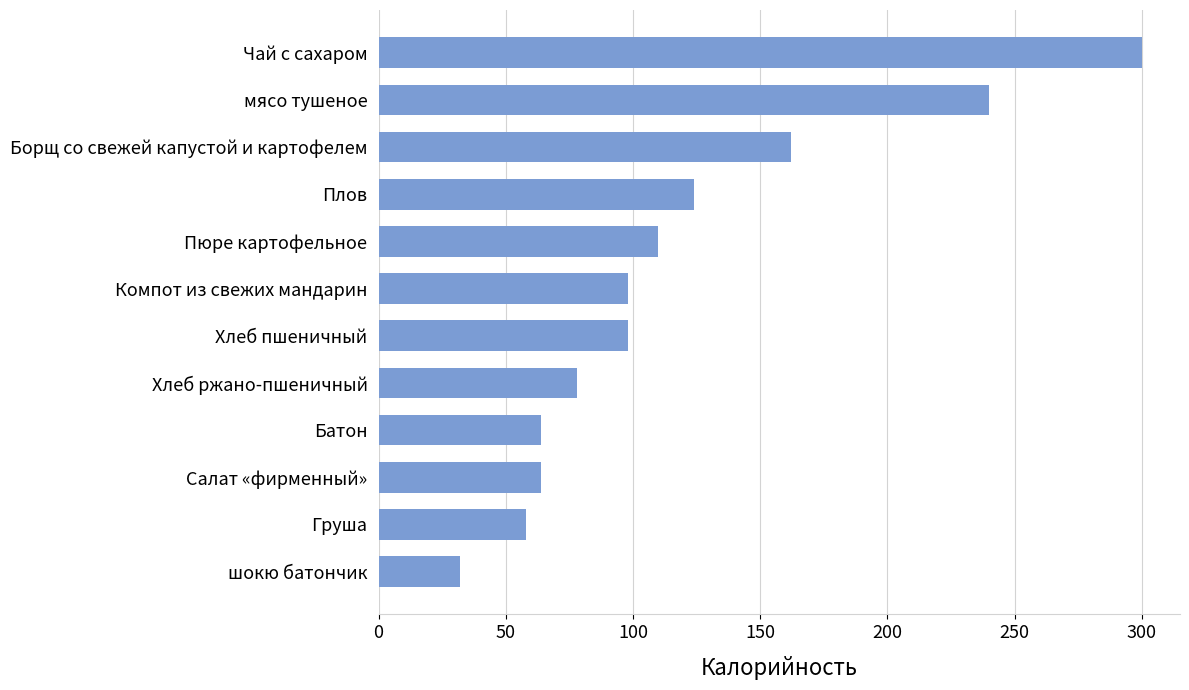

What is the label of the 6th bar from the bottom?

Хлеб пшеничный